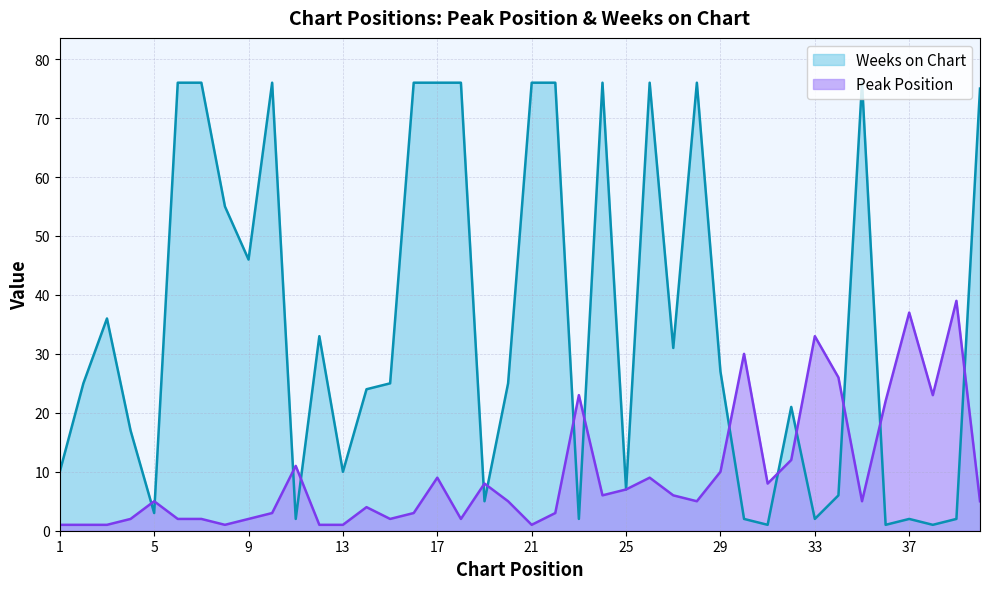

What is the maximum value shown in the chart?

76